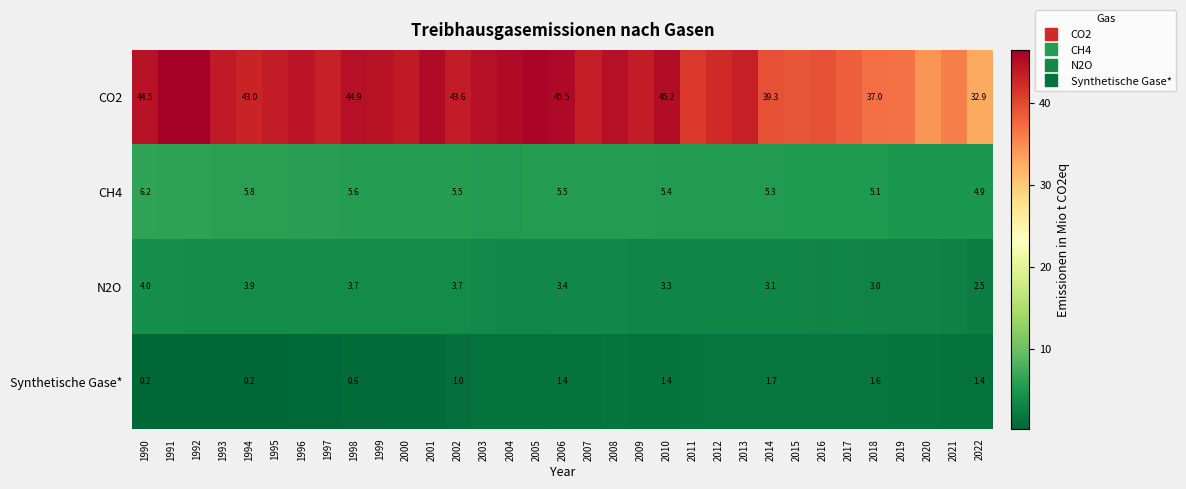

Which series has the largest range (max minus min)?

CO2